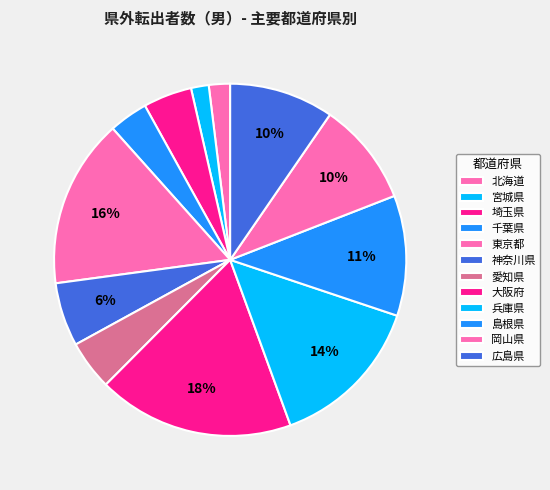

How much of the chart is everything except 千葉県?

96.4%